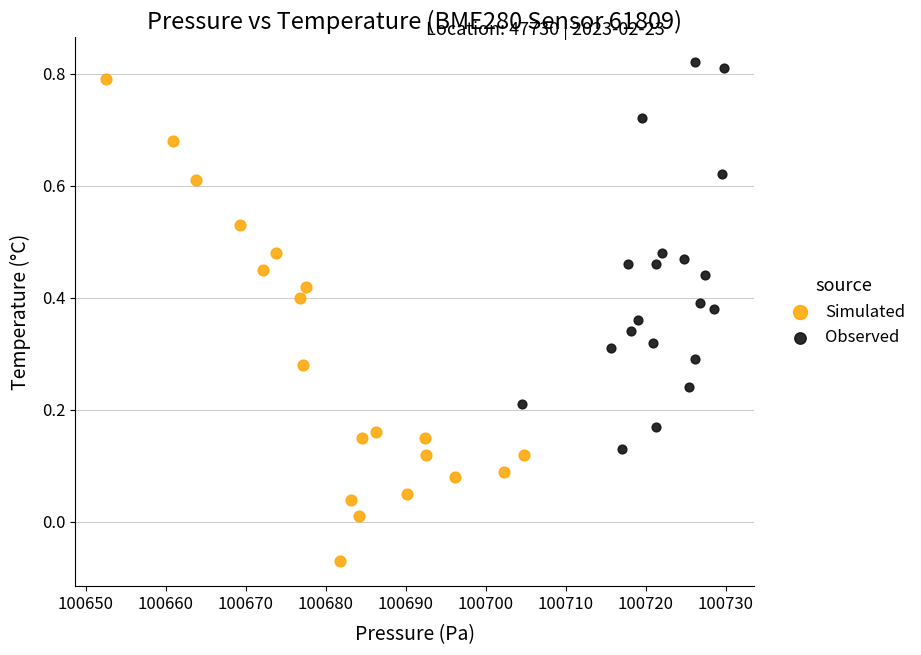

Which series has the largest Y range (max minus min)?

Simulated